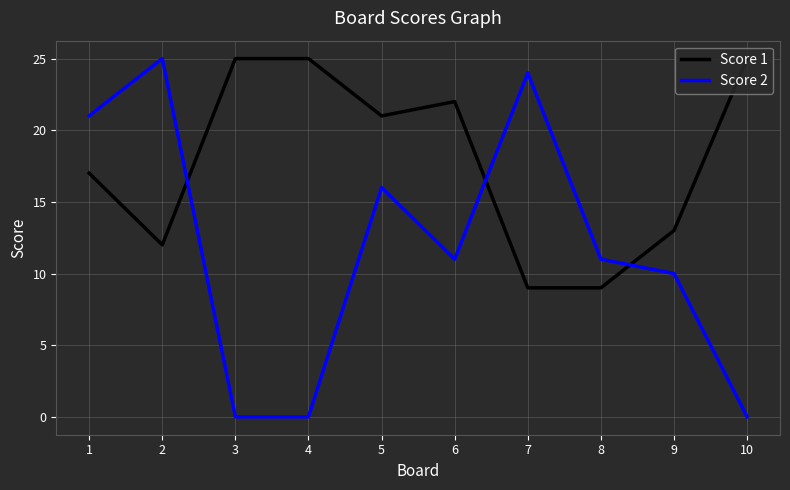

At which category does Score 1 reach its first local valley?

2